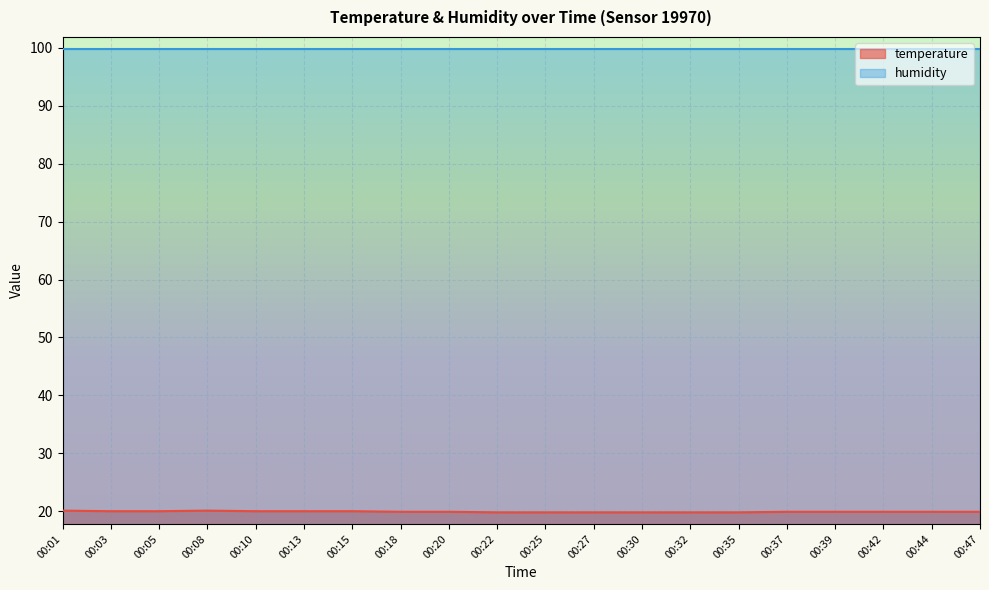

What is the change in value from 00:15 to 00:32?

-0.2